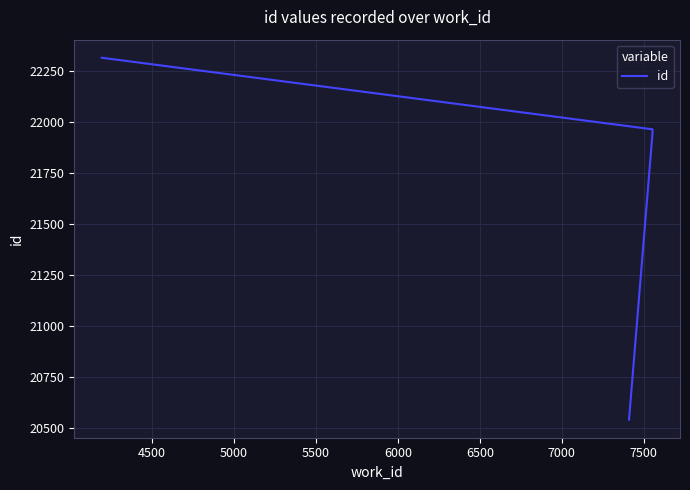

The chart shows a value of 33425 at 4000. True or false?

False